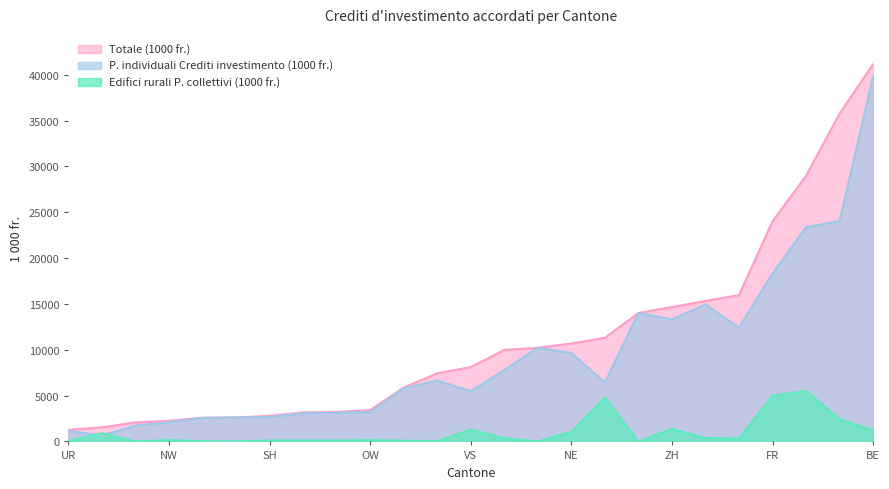

Rank the series by their maximum value, from lowest to highest.

Edifici rurali P. collettivi (1000 fr.), P. individuali Crediti investimento (1000 fr.), Totale (1000 fr.)